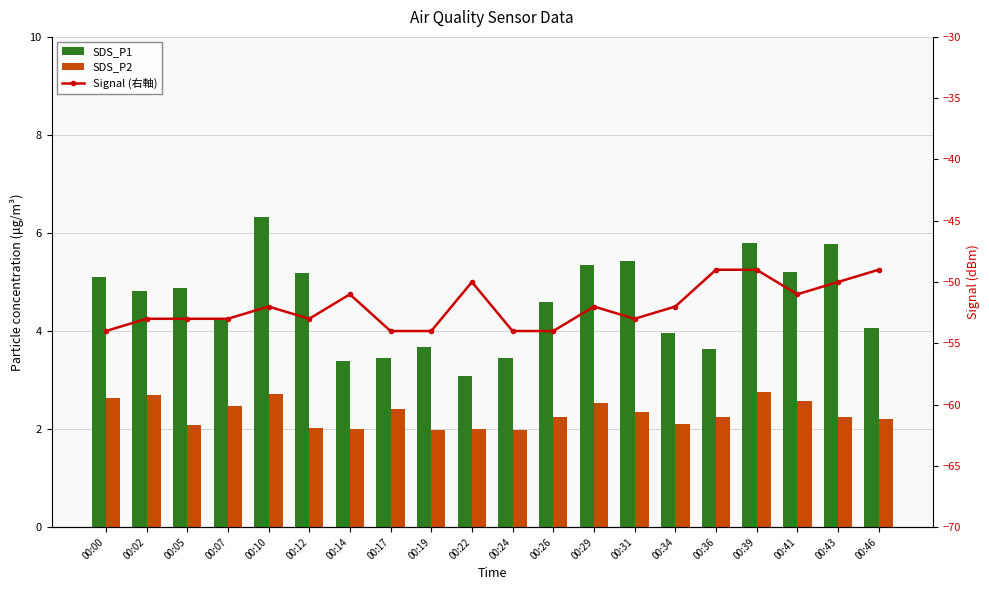

True or false: SDS_P1 has a value of 3.5 at 00:17.

True